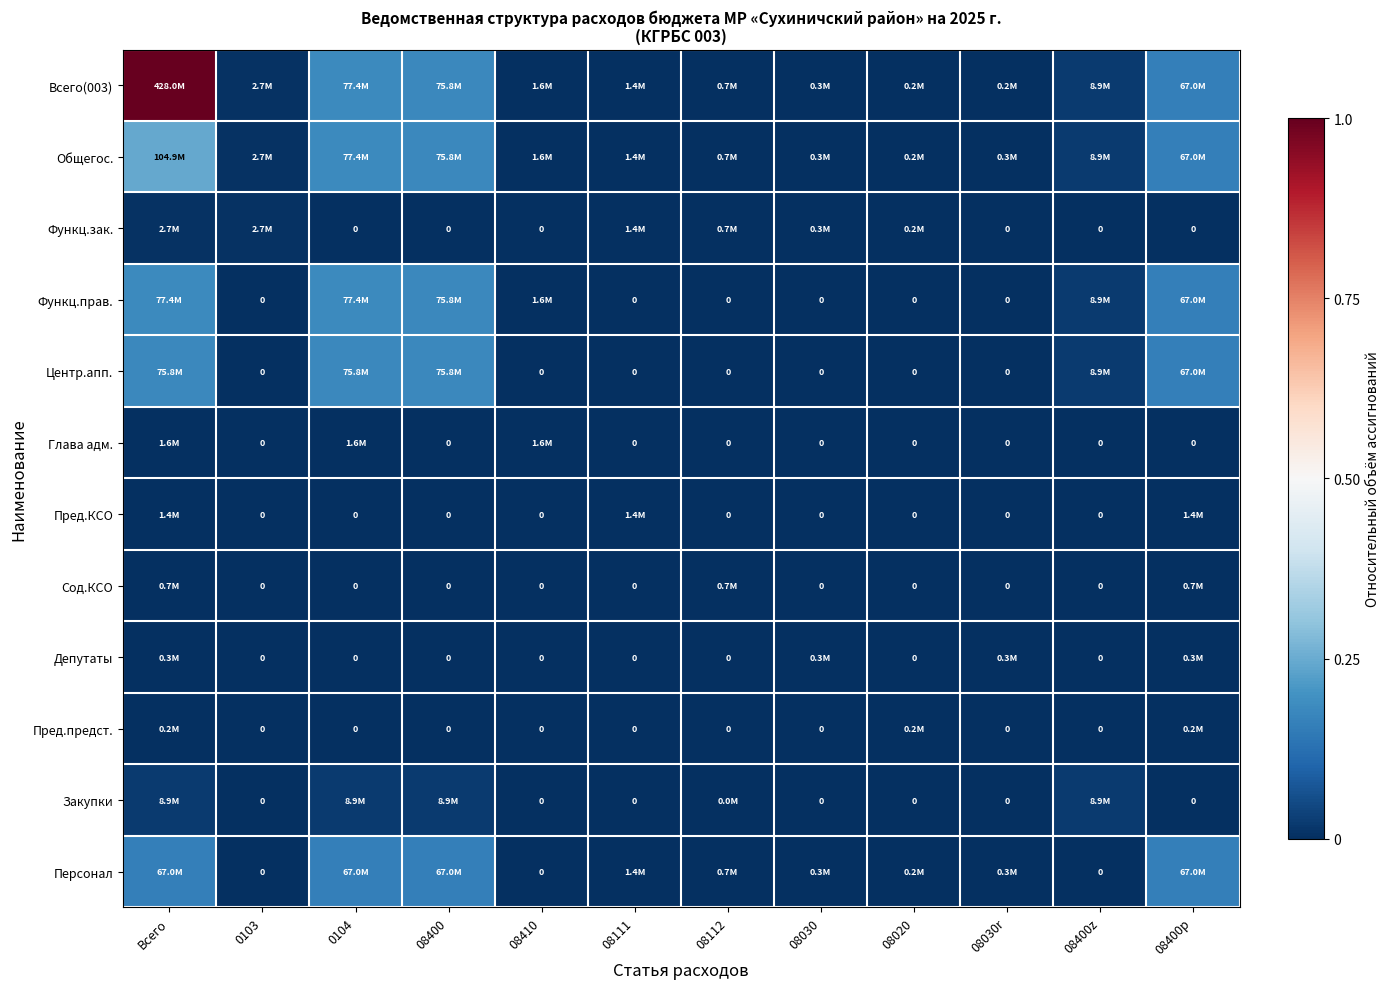

Between Всего and 08400, which series saw the biggest shift?

Всего(003)